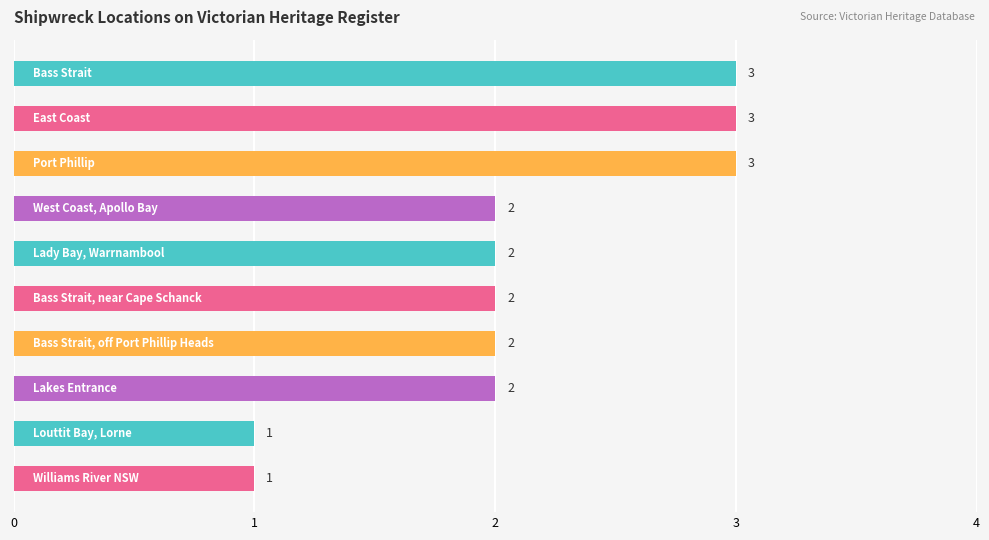

Count the values in the range 2 to 3.

8